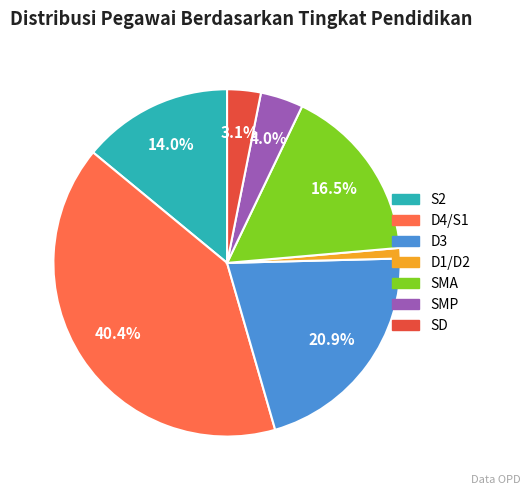

Does any single category account for the majority?

No